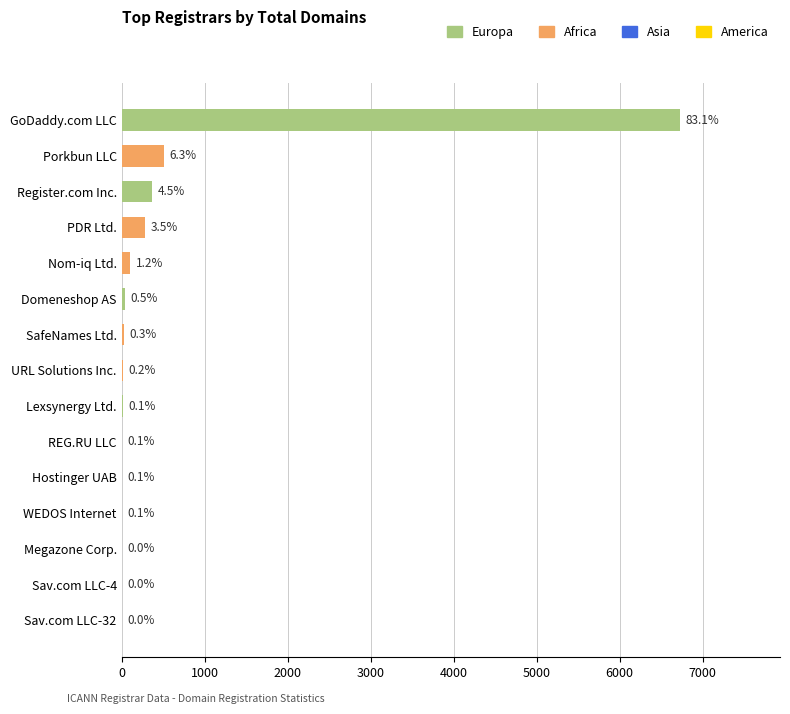

Are the bars horizontal?

Yes